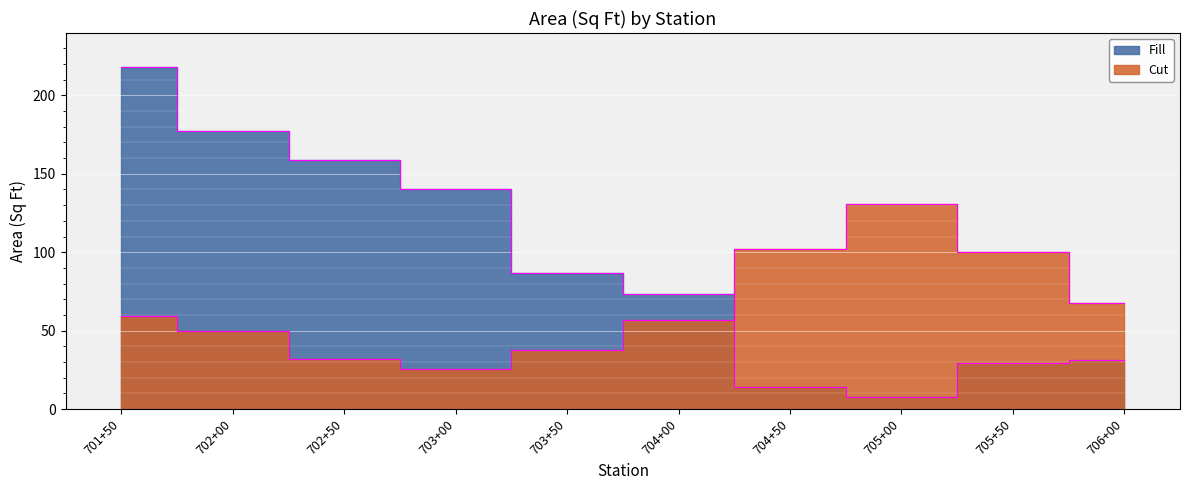

Reading left to right, list all the values displayed in this chart.

Cut: 701+50=59.4	702+00=49.5	702+50=31.8	703+00=25.8	703+50=37.5	704+00=57.0	704+50=102.2	705+00=131.0	705+50=100.2	706+00=67.4
Fill: 701+50=218.0	702+00=177.5	702+50=158.9	703+00=140.2	703+50=86.9	704+00=73.6	704+50=13.9	705+00=7.7	705+50=29.6	706+00=31.0